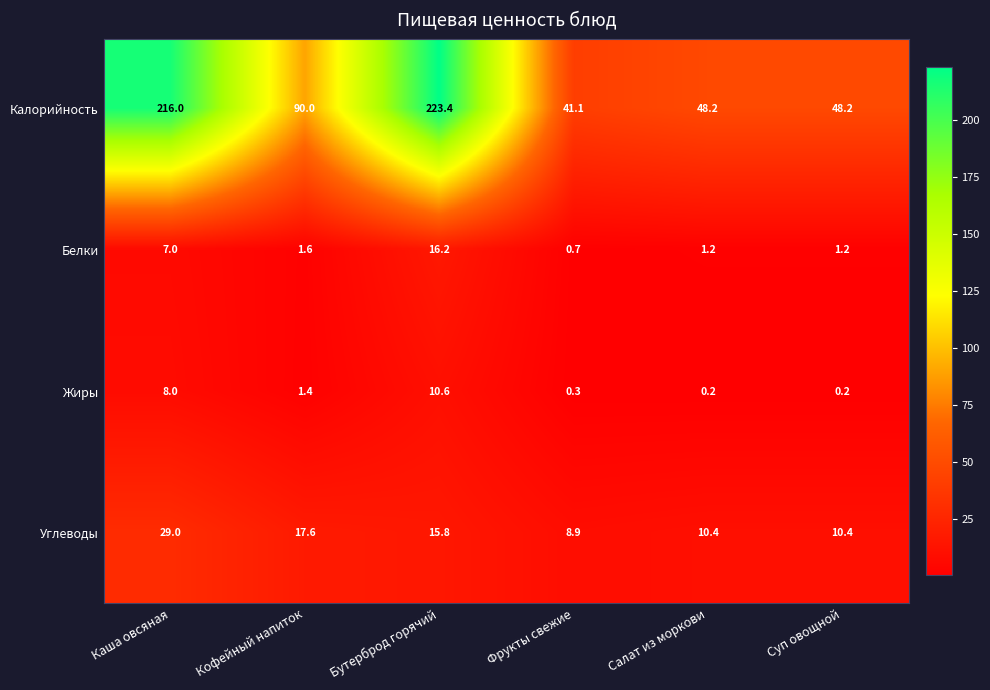

Reading left to right, list all the values displayed in this chart.

Калорийность: 216.0	90.0	223.4	41.1	48.2	48.2
Белки: 7.0	1.6	16.2	0.7	1.2	1.2
Жиры: 8.0	1.4	10.6	0.3	0.2	0.2
Углеводы: 29.0	17.6	15.8	8.9	10.4	10.4